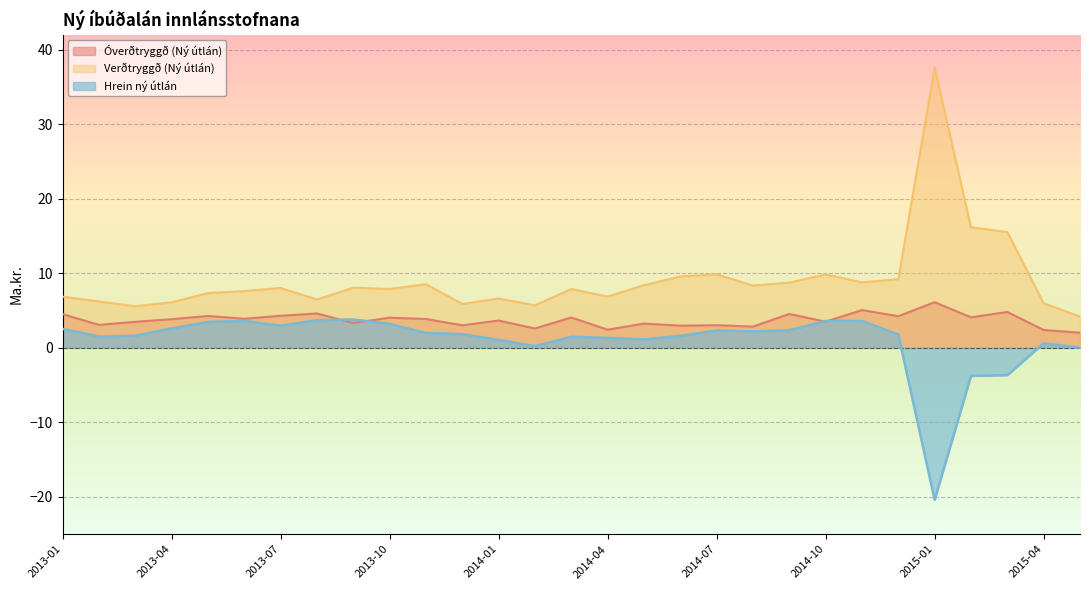

In Hrein ný útlán, how many points are higher than both neighbors (excluding endpoints)?

5